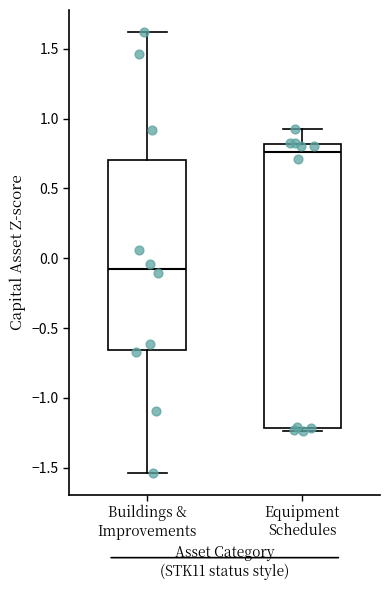

Which box's median line is the highest?

Equipment Schedules